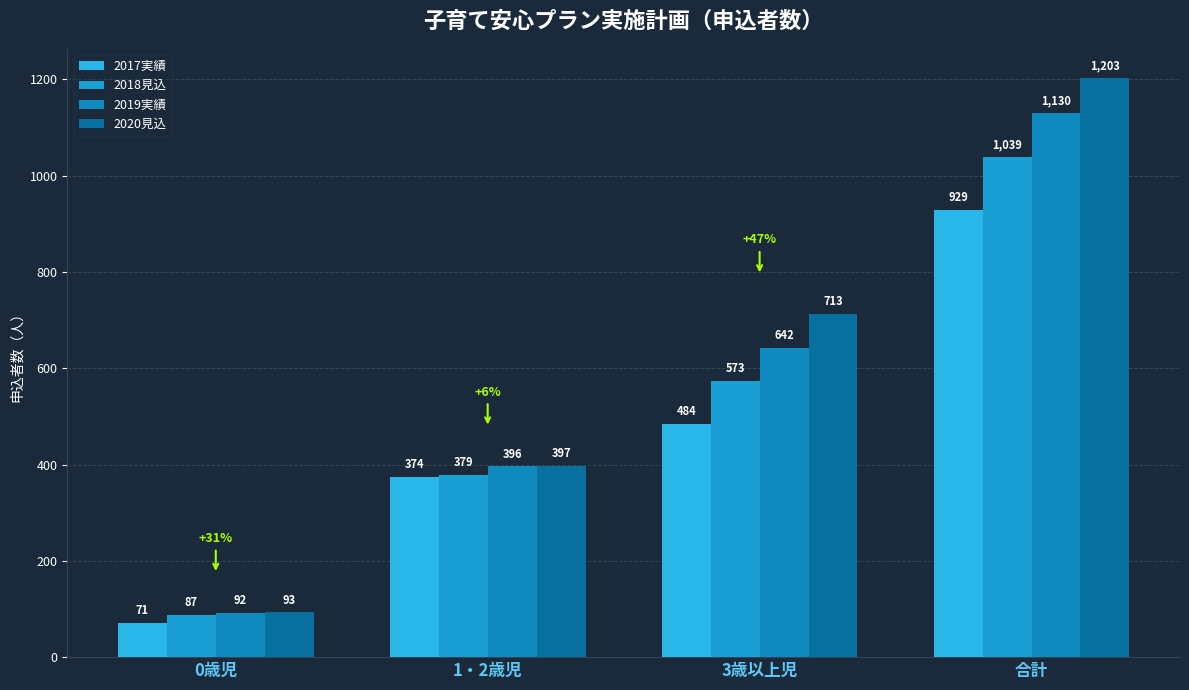

Are the bars grouped side by side (vs. stacked)?

Yes